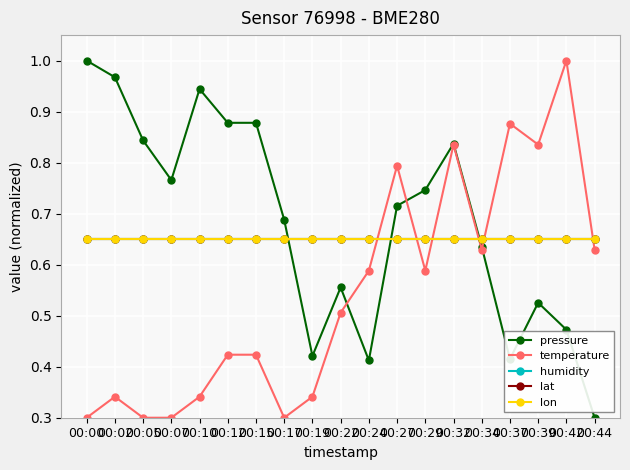

Is this an area chart (filled region under the line)?

No